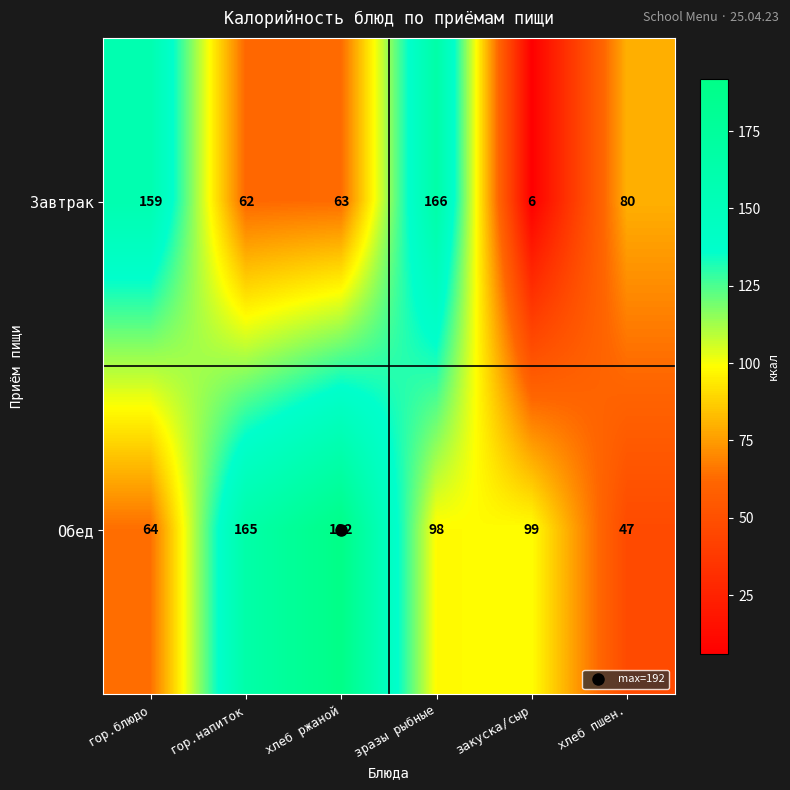

Count the Обед values in the range 64 to 165.

4